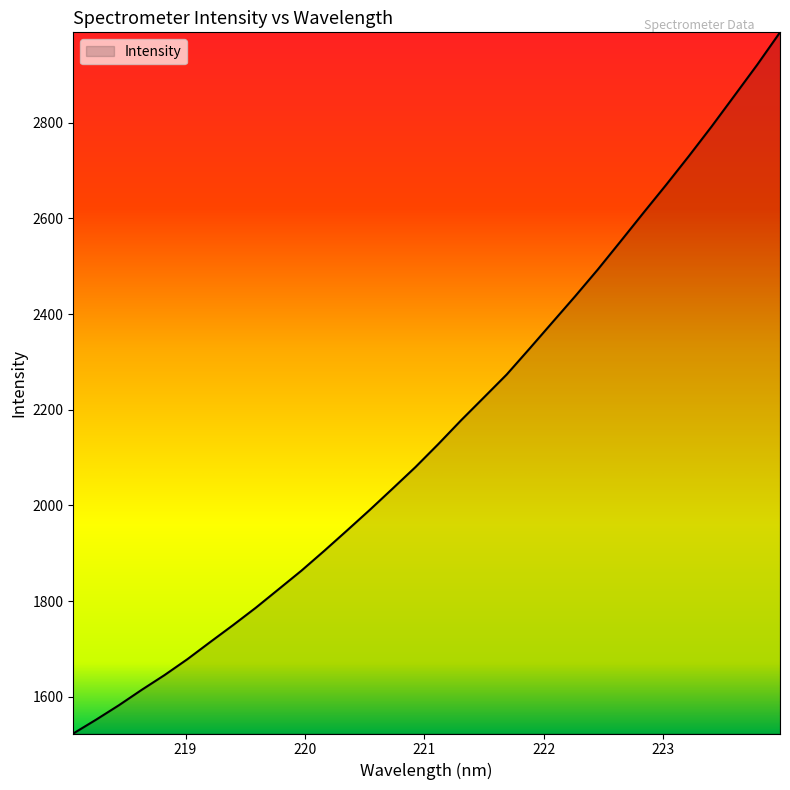

What is the minimum value shown in the chart?

1523.6